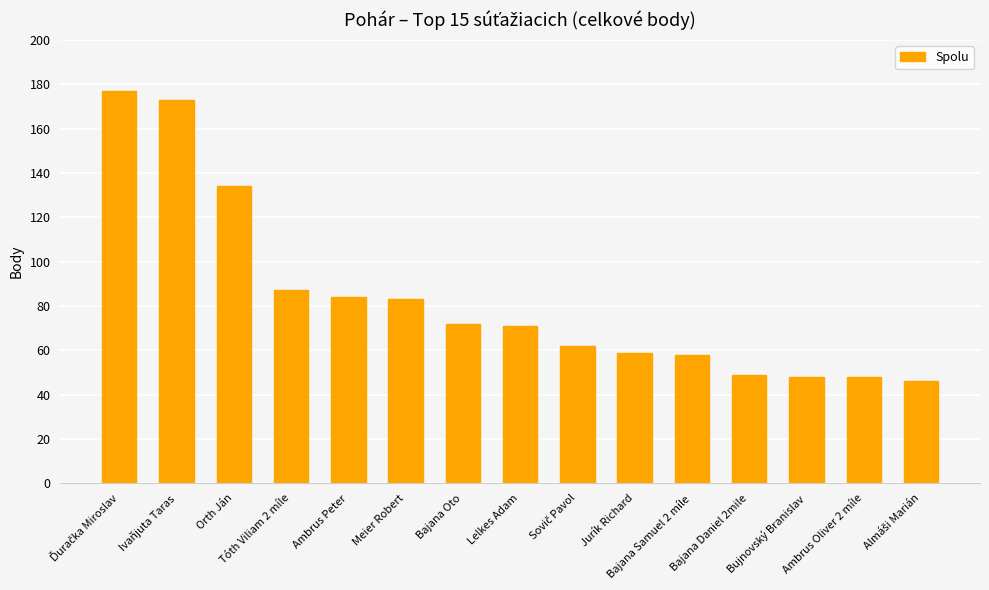

How many bars are there in total?

15